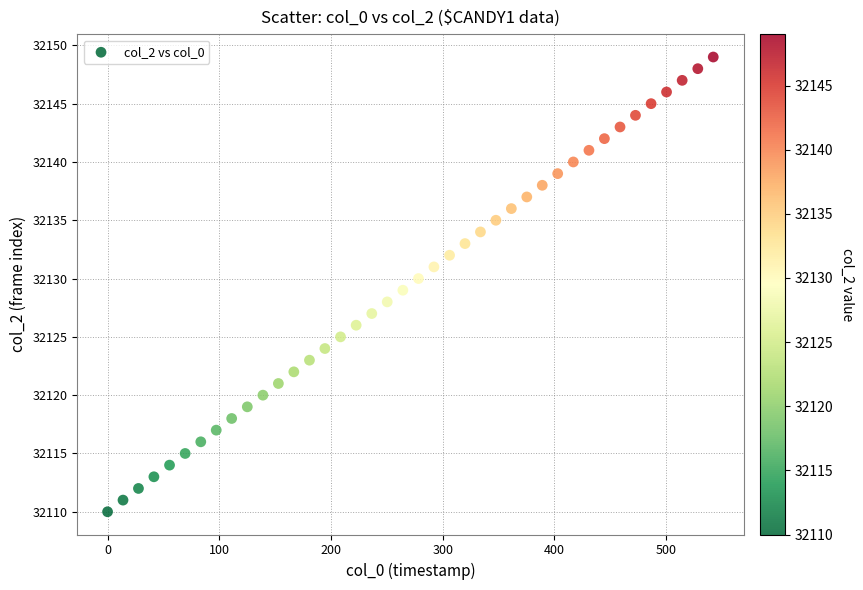

What is the range of Y values (max minus min)?

39